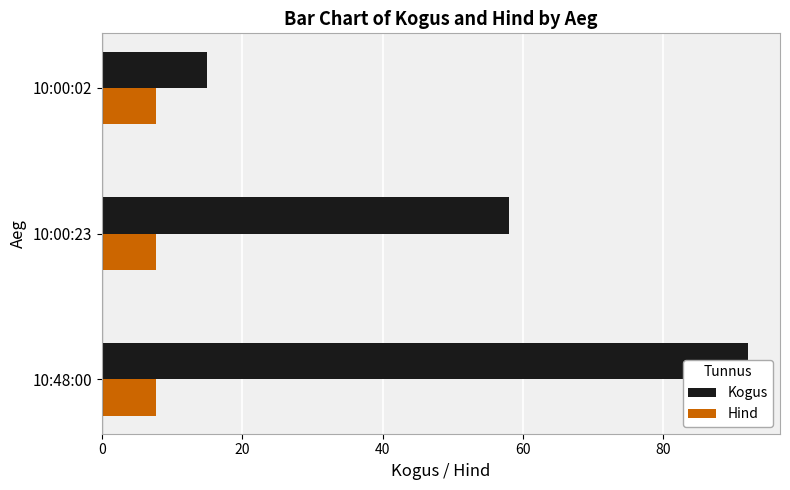

Which series changed the most between 20 and 40?

Kogus